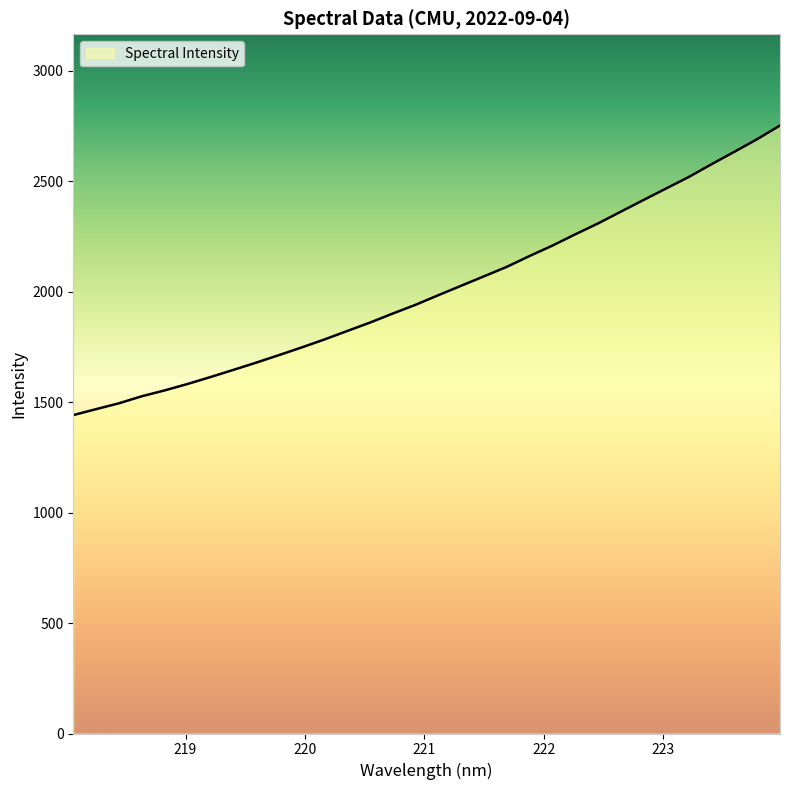

What is the minimum value shown in the chart?

1441.7